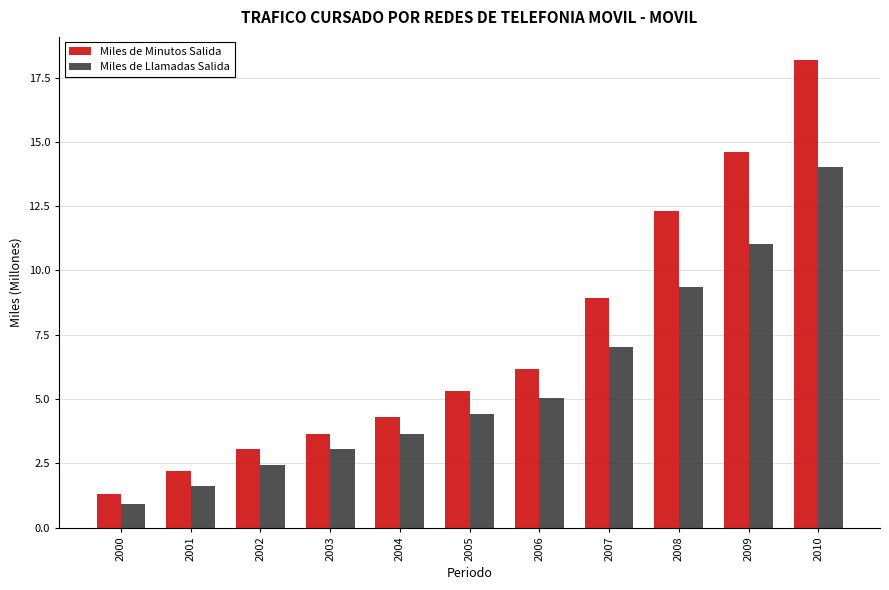

Are the bars grouped side by side (vs. stacked)?

Yes